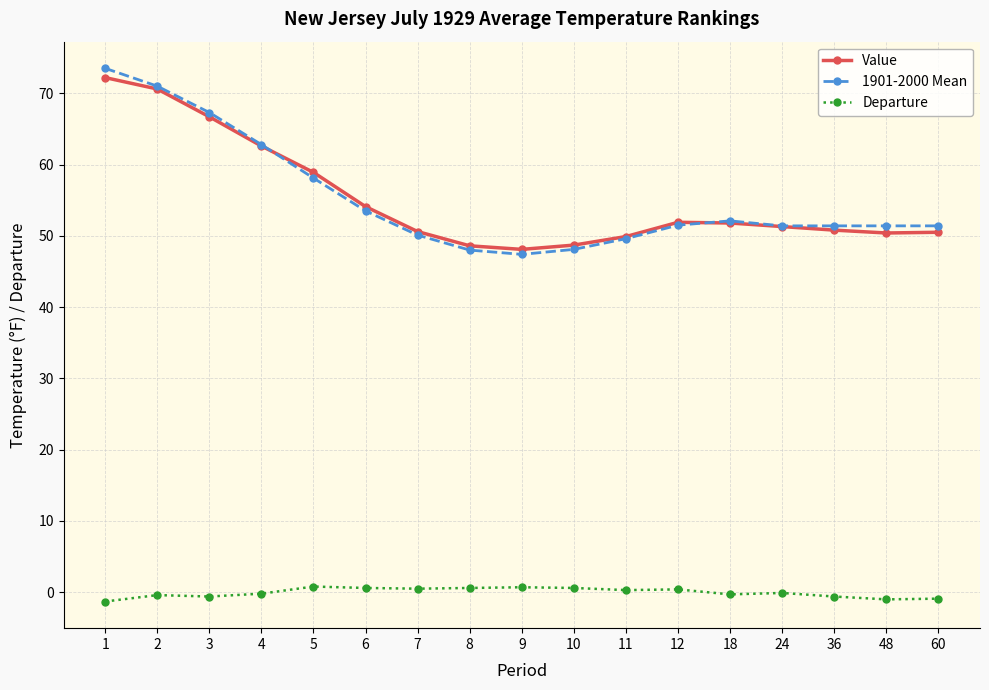

Which series has the widest spread of values?

1901-2000 Mean